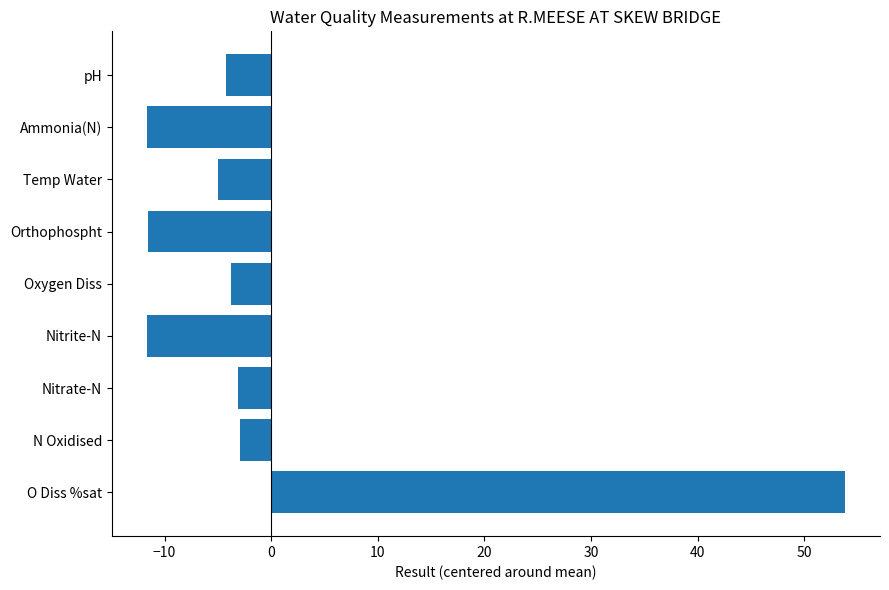

What value does the data have at O Diss %sat?

53.8